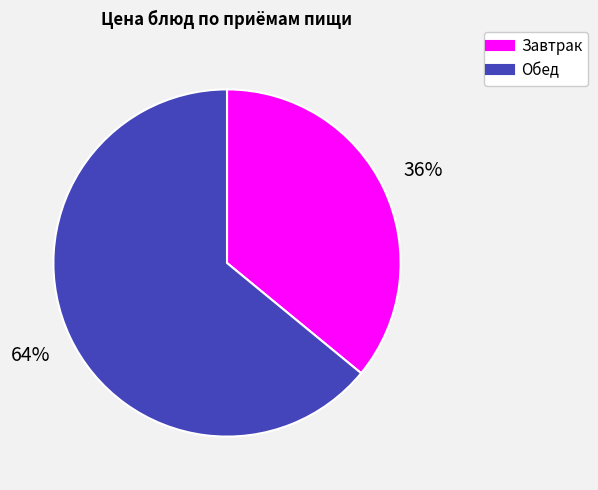

Is there a majority slice in this chart?

Yes